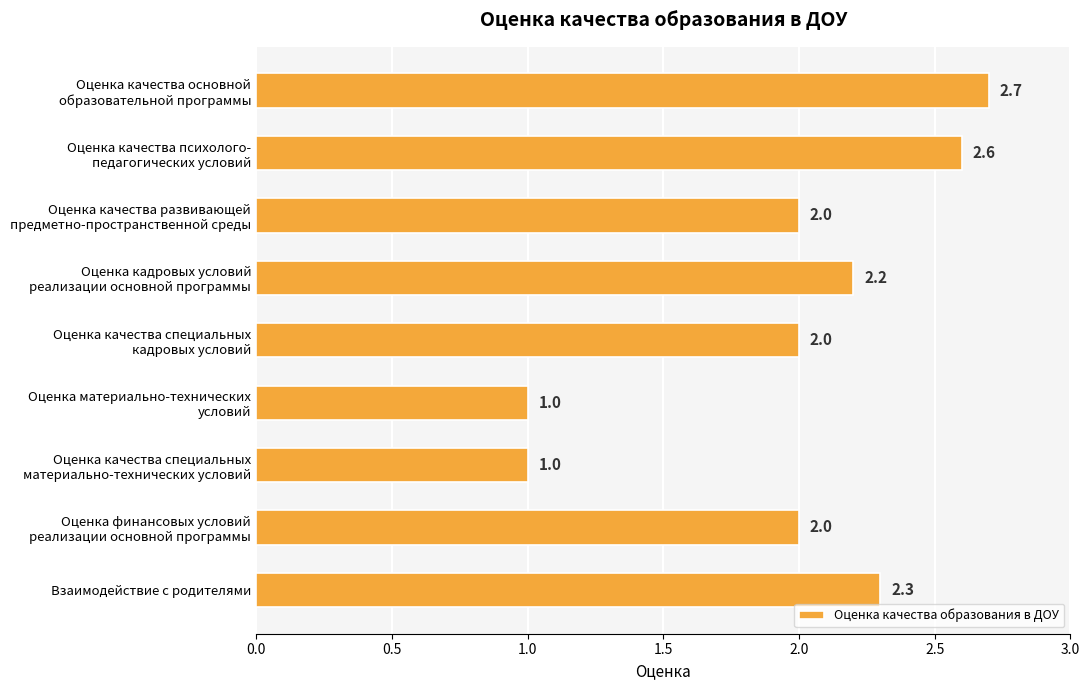

Does the chart contain stacked bars?

No